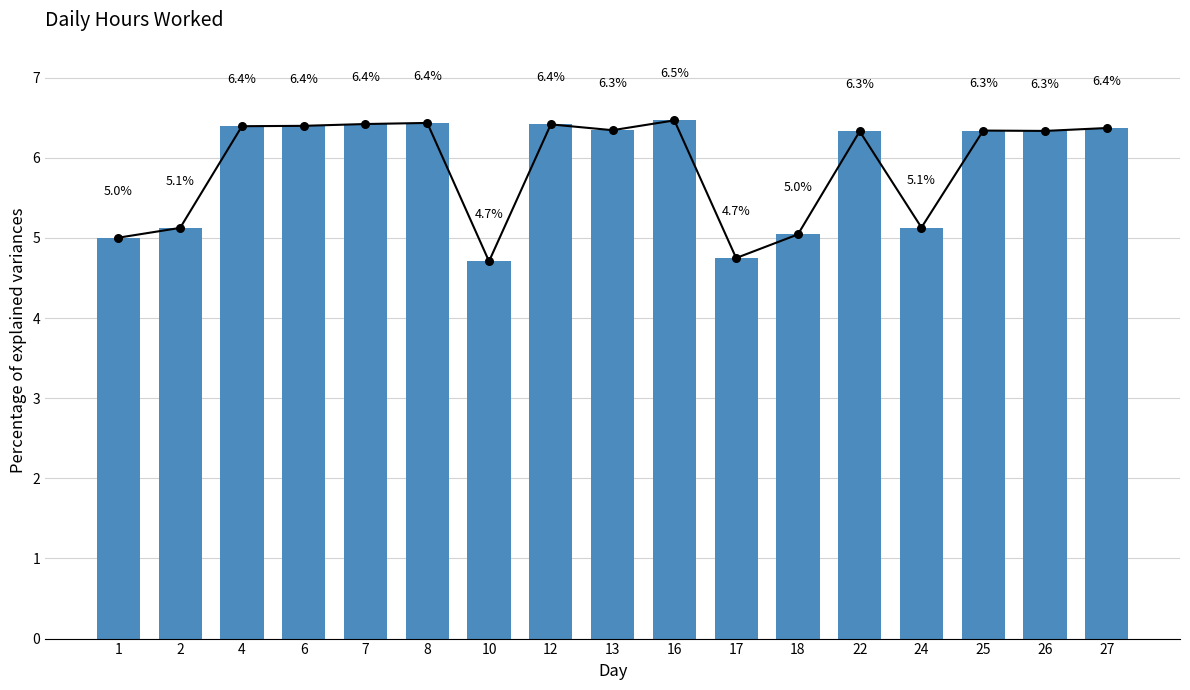

Which has a higher value, 4 or 22?

4